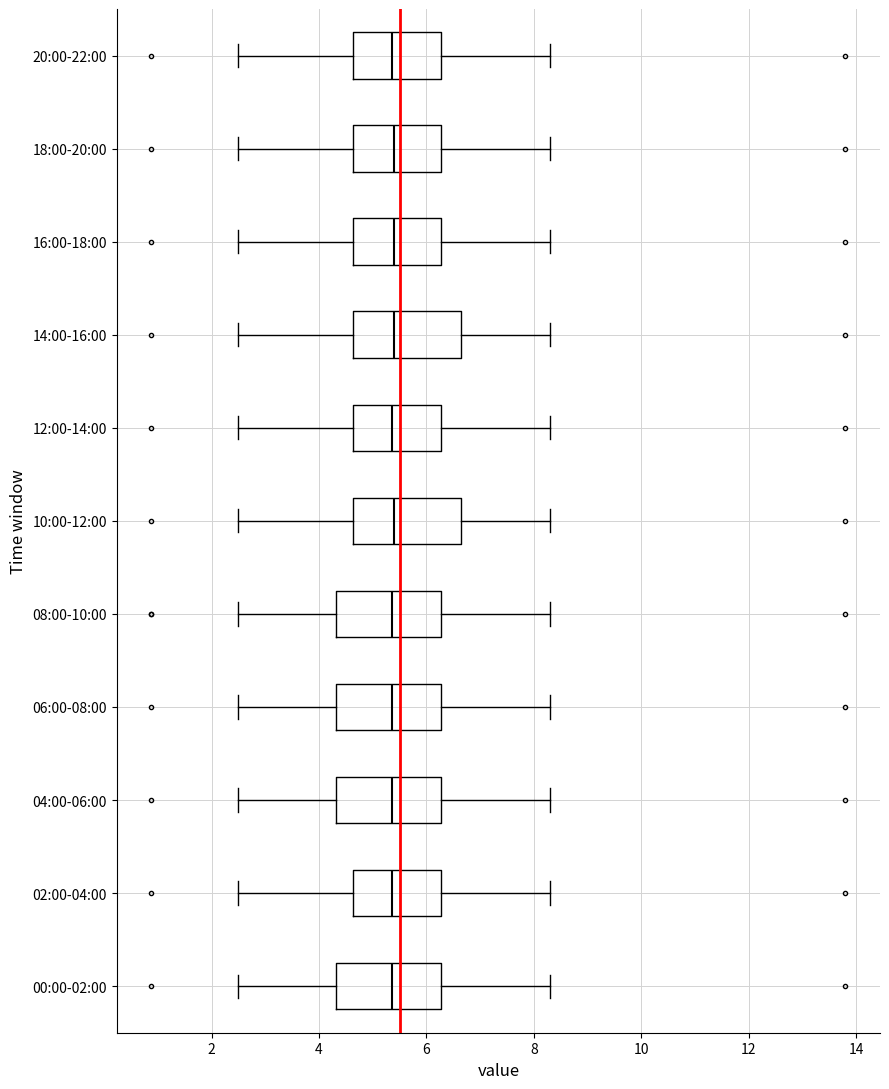

Reading bottom to top, transcribe this box plot: for each box, give where its median line is, the range the box spans, and where its two whiskers end, as read against the x-axis. The values are not printed on the chart, so give them approximately, as read against the axis.

00:00-02:00: median 5.4, box 4.4 to 6.2, whiskers 2.6 to 8.4
02:00-04:00: median 5.4, box 4.6 to 6.2, whiskers 2.6 to 8.4
04:00-06:00: median 5.4, box 4.4 to 6.2, whiskers 2.6 to 8.4
06:00-08:00: median 5.4, box 4.4 to 6.2, whiskers 2.6 to 8.4
08:00-10:00: median 5.4, box 4.4 to 6.2, whiskers 2.6 to 8.4
10:00-12:00: median 5.4, box 4.6 to 6.6, whiskers 2.6 to 8.4
12:00-14:00: median 5.4, box 4.6 to 6.2, whiskers 2.6 to 8.4
14:00-16:00: median 5.4, box 4.6 to 6.6, whiskers 2.6 to 8.4
16:00-18:00: median 5.4, box 4.6 to 6.2, whiskers 2.6 to 8.4
18:00-20:00: median 5.4, box 4.6 to 6.2, whiskers 2.6 to 8.4
20:00-22:00: median 5.4, box 4.6 to 6.2, whiskers 2.6 to 8.4